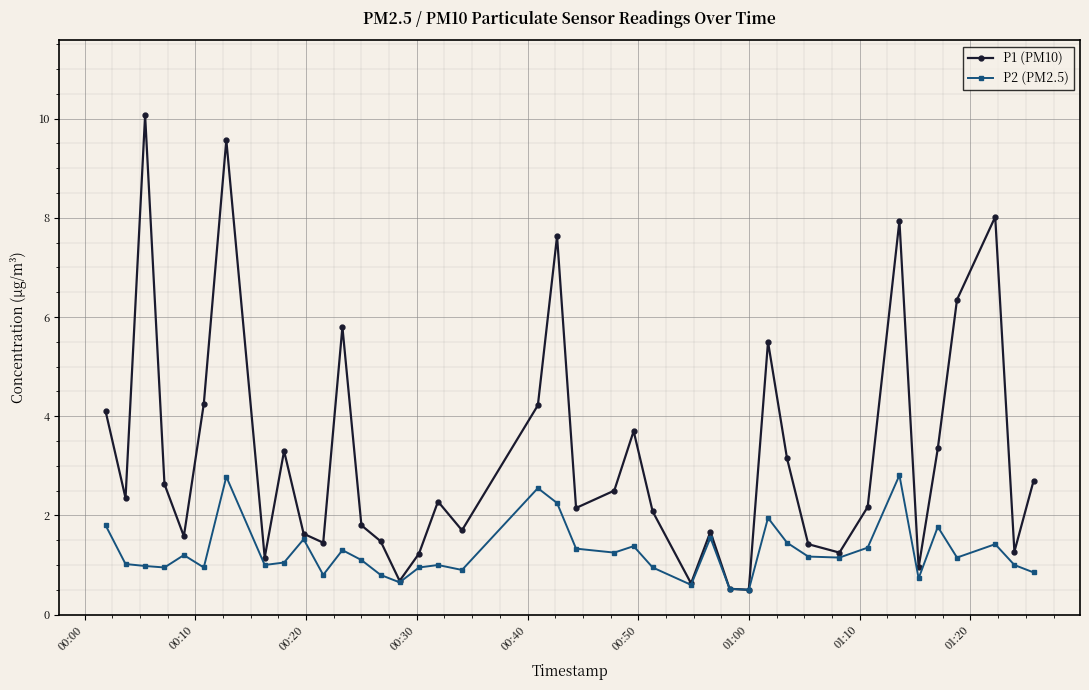

Is this an area chart (filled region under the line)?

No